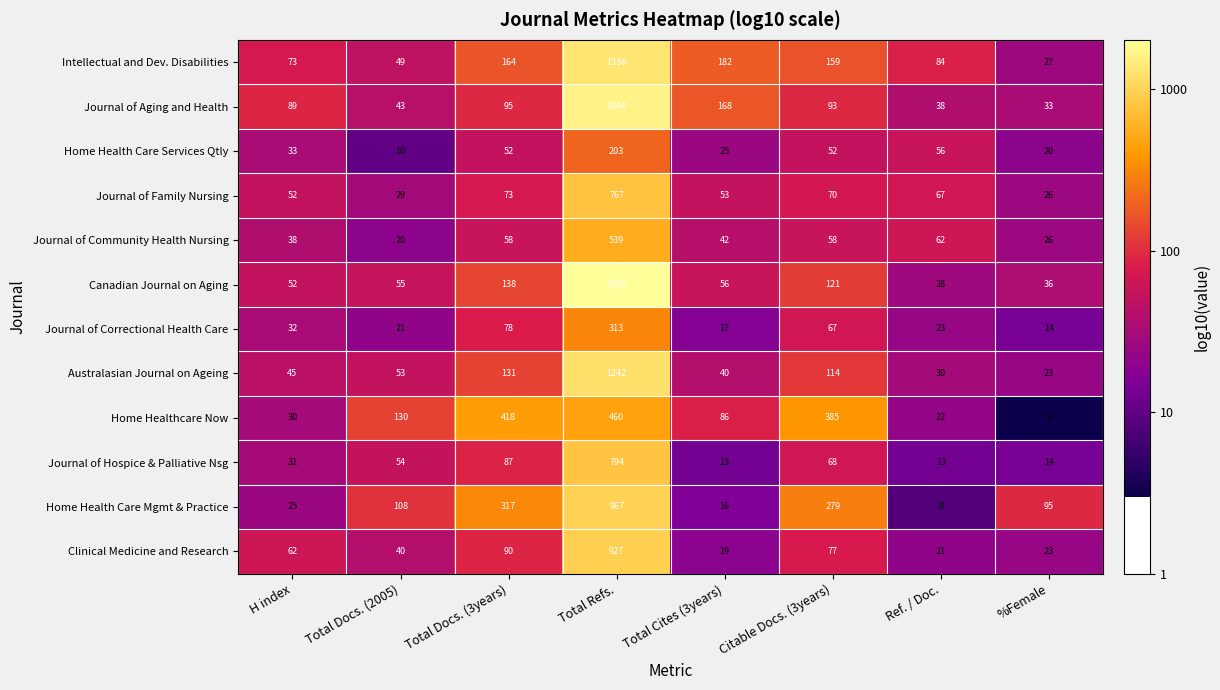

How many distinct data groups are displayed?

12